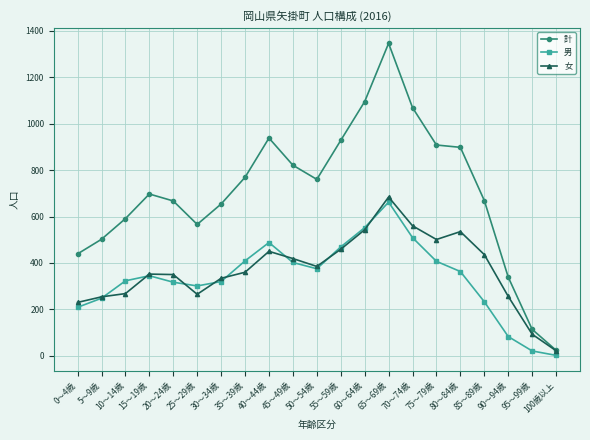

What is the sum of the 計 values at 80～84歳 and 30～34歳?

1552